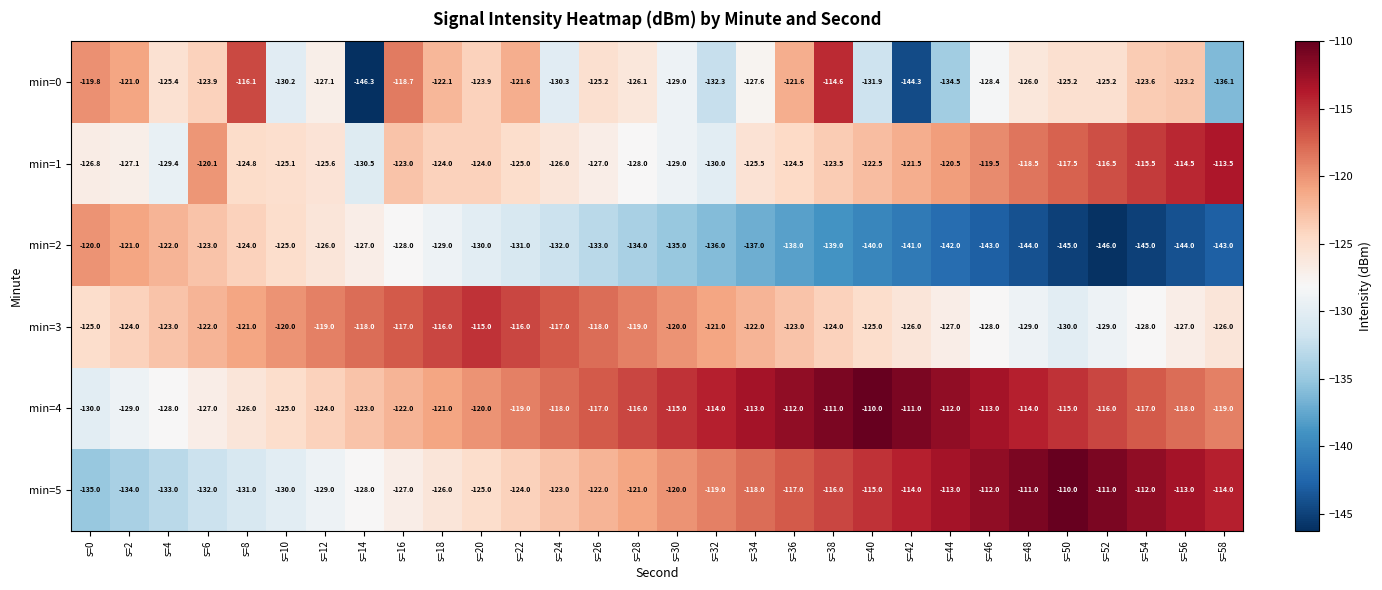

The value of min=3 at s=58 is -126.0. True or false?

True